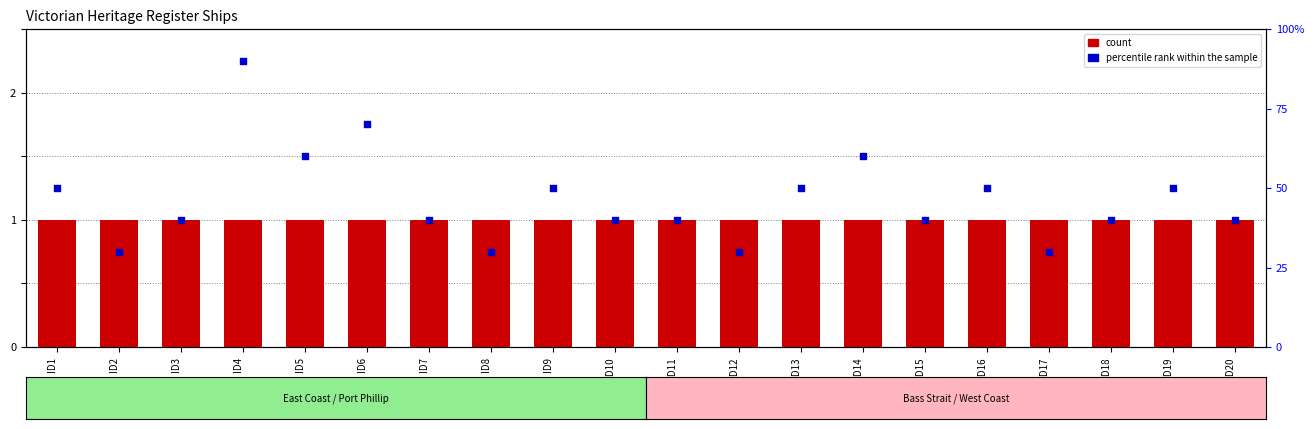

Which series contains the highest Y value?

percentile rank within the sample